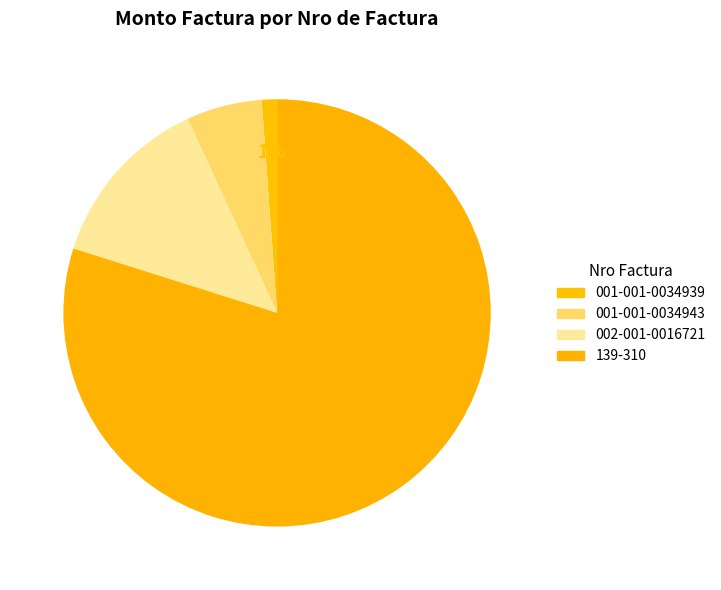

To the nearest percent, what is the difference between the largest and smallest slice percentages?

79%